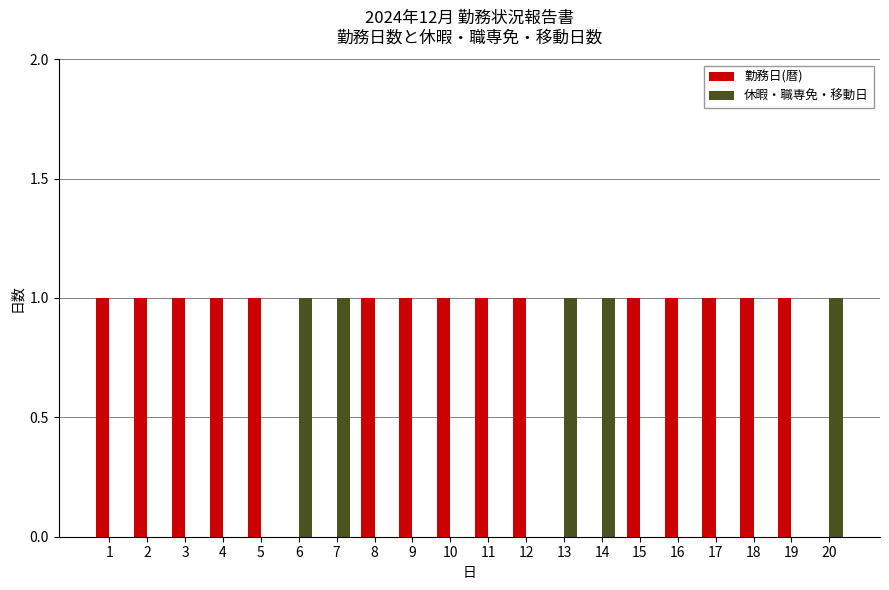

What is the sum of all 勤務日(暦) values?

15